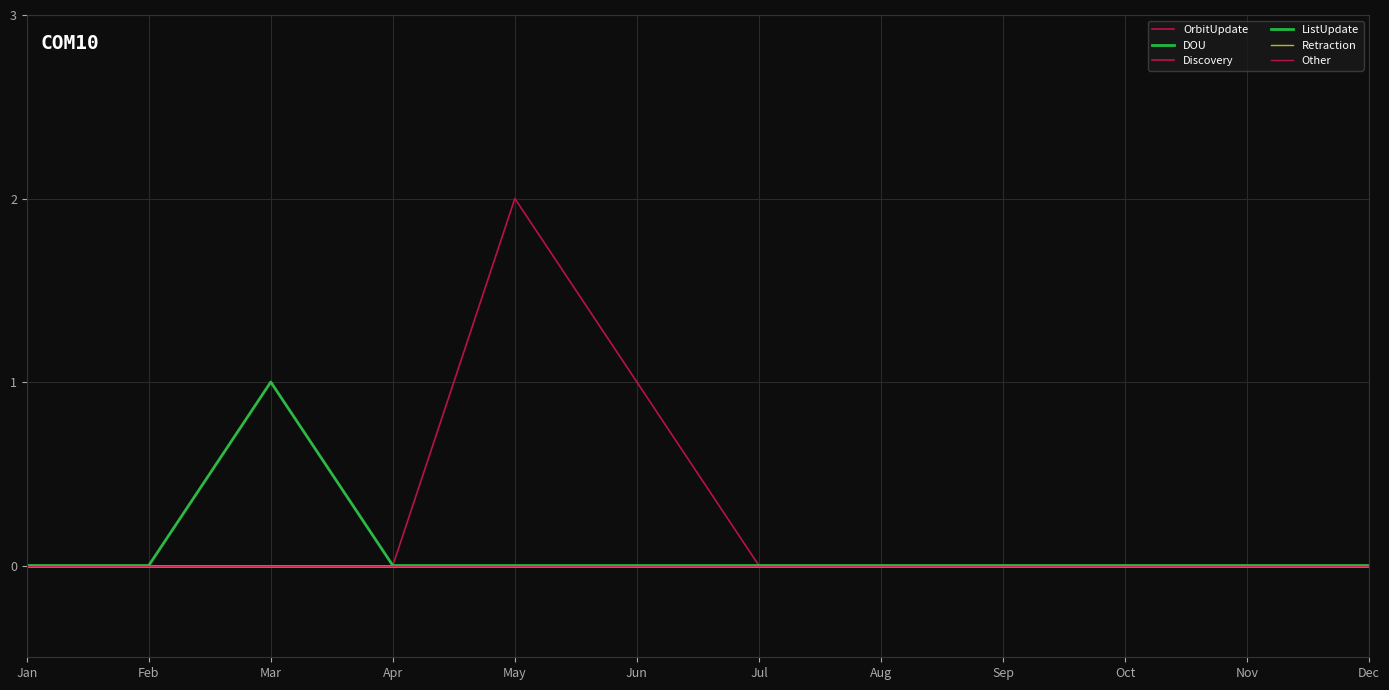

Reading left to right, list all the values displayed in this chart.

OrbitUpdate: 0	0	1	0	2	1	0	0	0	0	0	0
DOU: 0	0	1	0	0	0	0	0	0	0	0	0
Discovery: 0	0	0	0	0	0	0	0	0	0	0	0
ListUpdate: 0	0	0	0	0	0	0	0	0	0	0	0
Retraction: 0	0	0	0	0	0	0	0	0	0	0	0
Other: 0	0	0	0	0	0	0	0	0	0	0	0